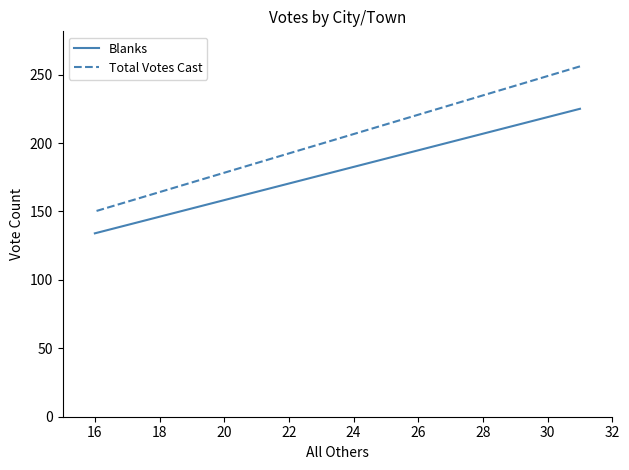

Which category has the lowest value in the Blanks series?

16